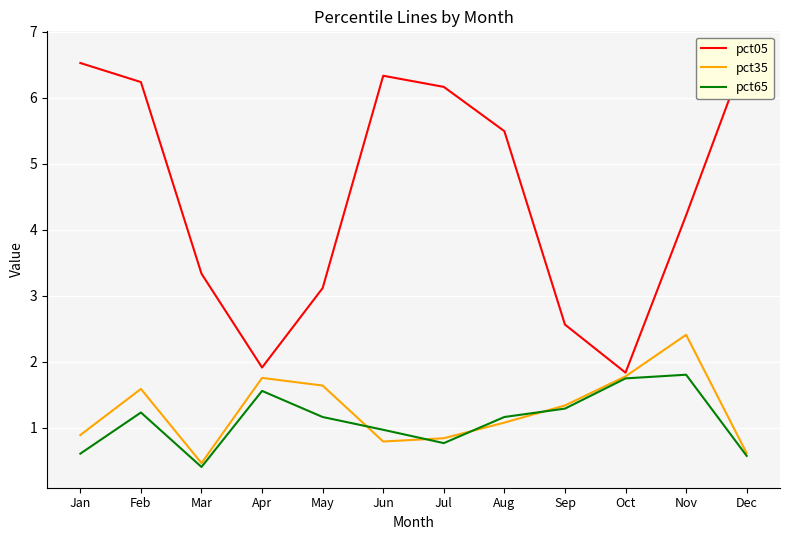

How many lines are shown in the chart?

3